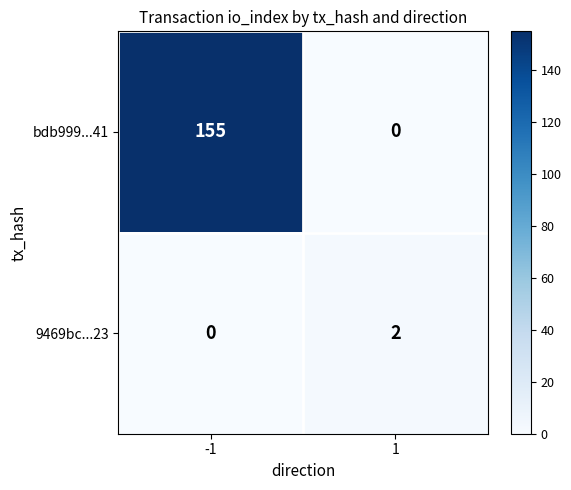

Which series has the largest total across all categories?

bdb999...41